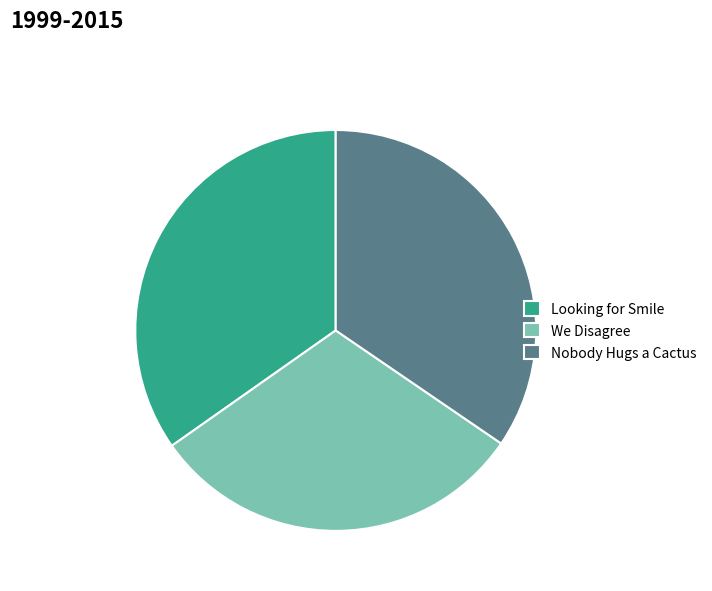

How many segments does this pie chart have?

3